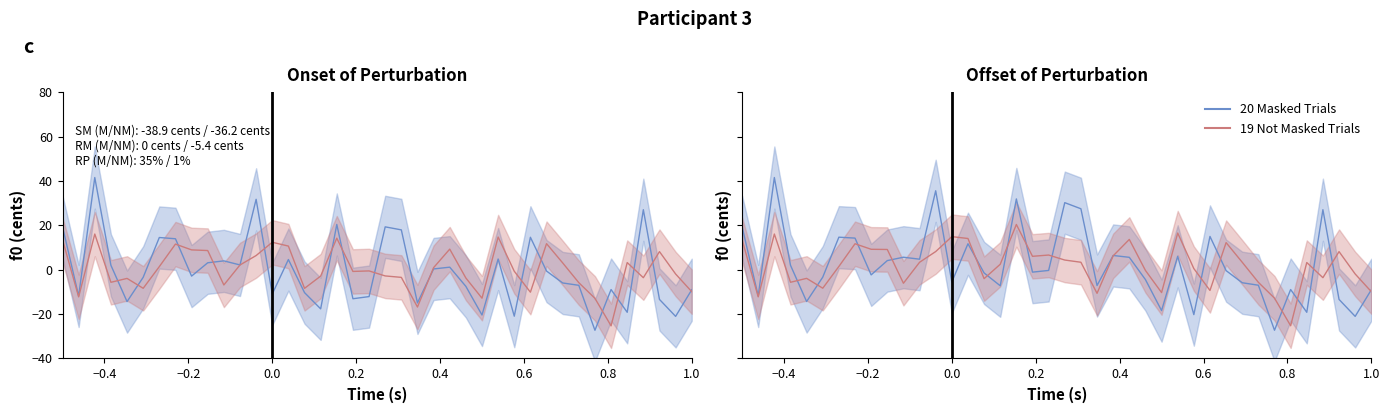

In 20 Masked Trials, how many points are higher than both neighbors (excluding endpoints)?

12